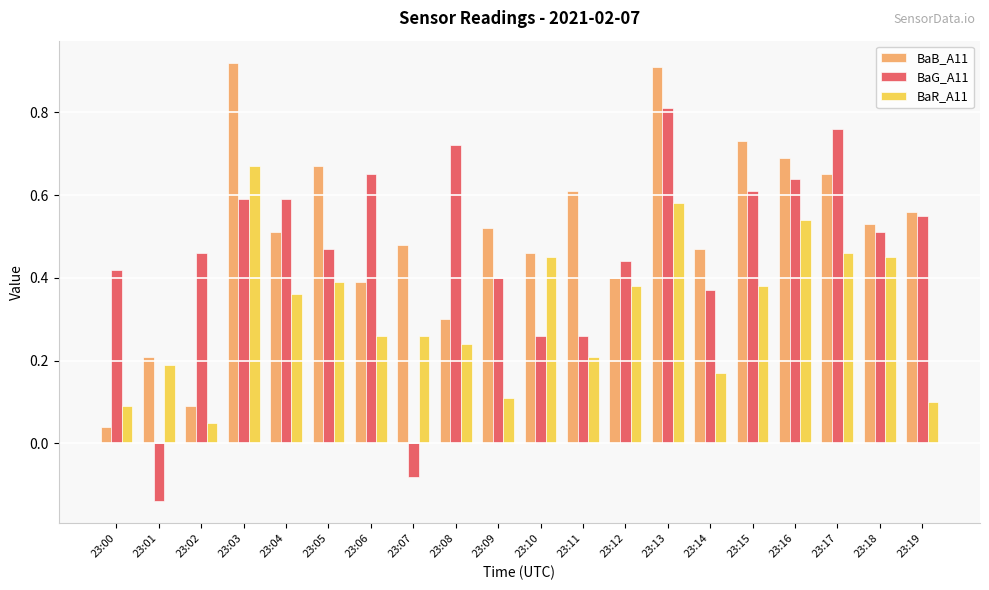

Count the number of data series in this chart.

3